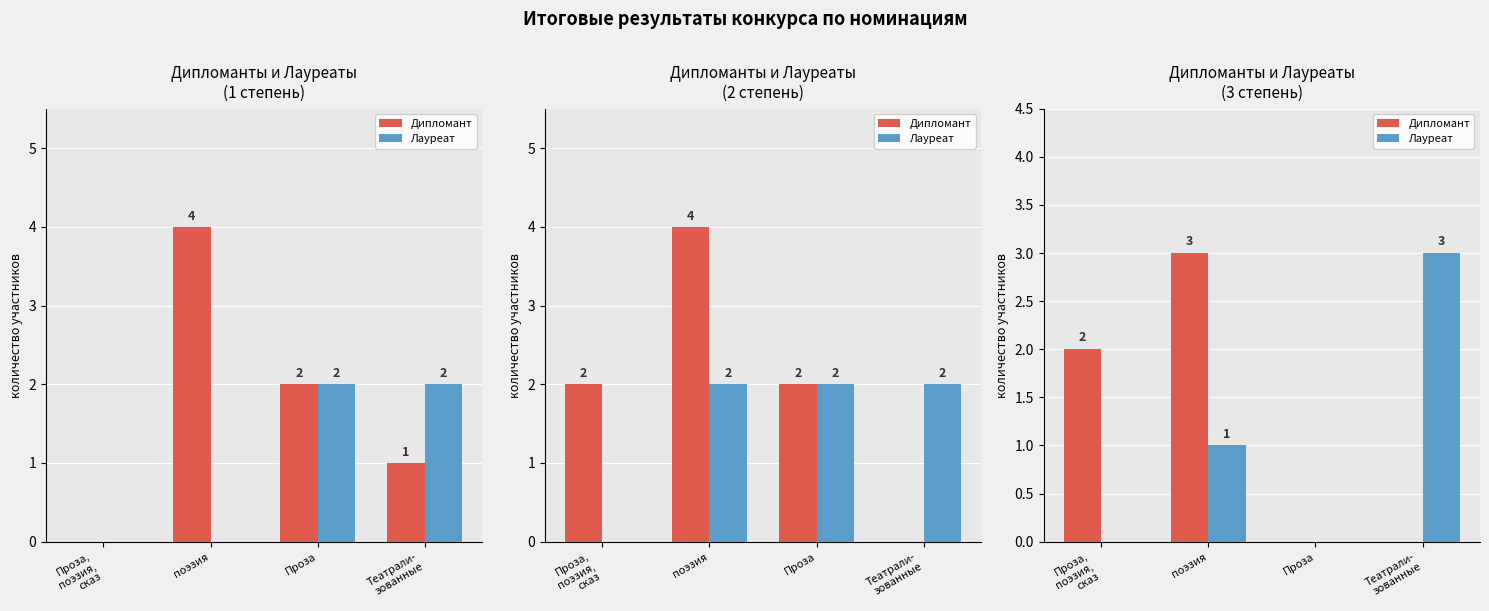

At which label does Лауреат first exceed 1?

Театрали-
зованные